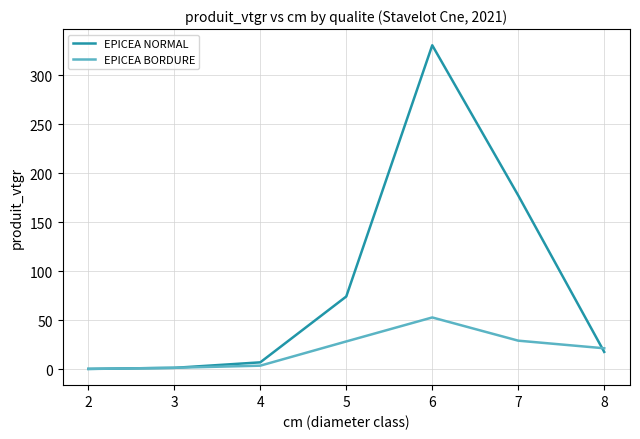

At which category is the sum across all series the highest?

6